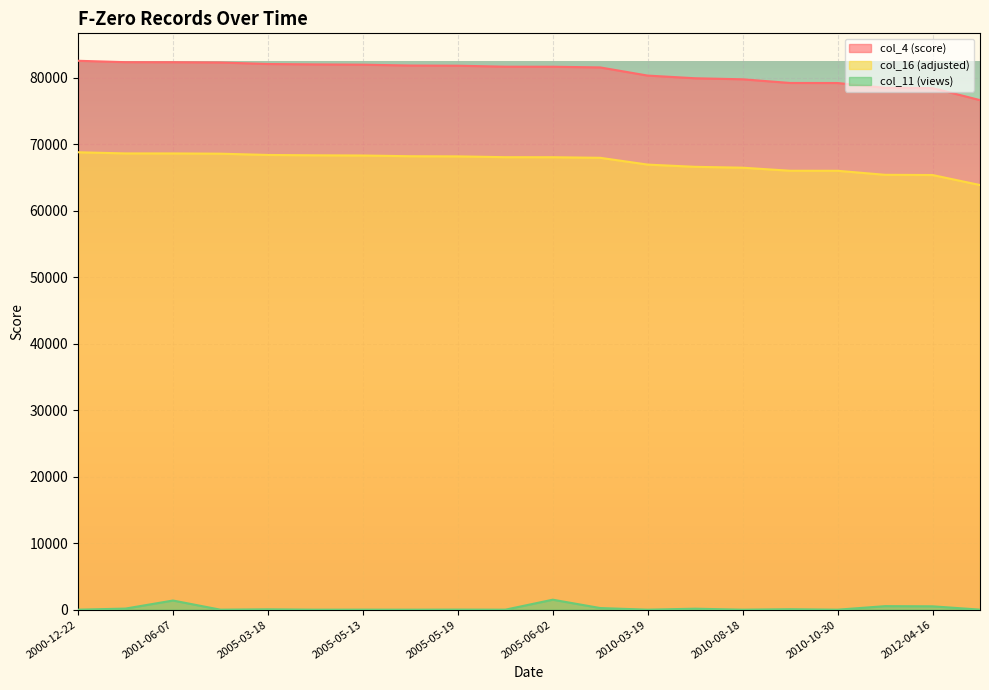

What is the minimum value for col_4 (score)?

76629